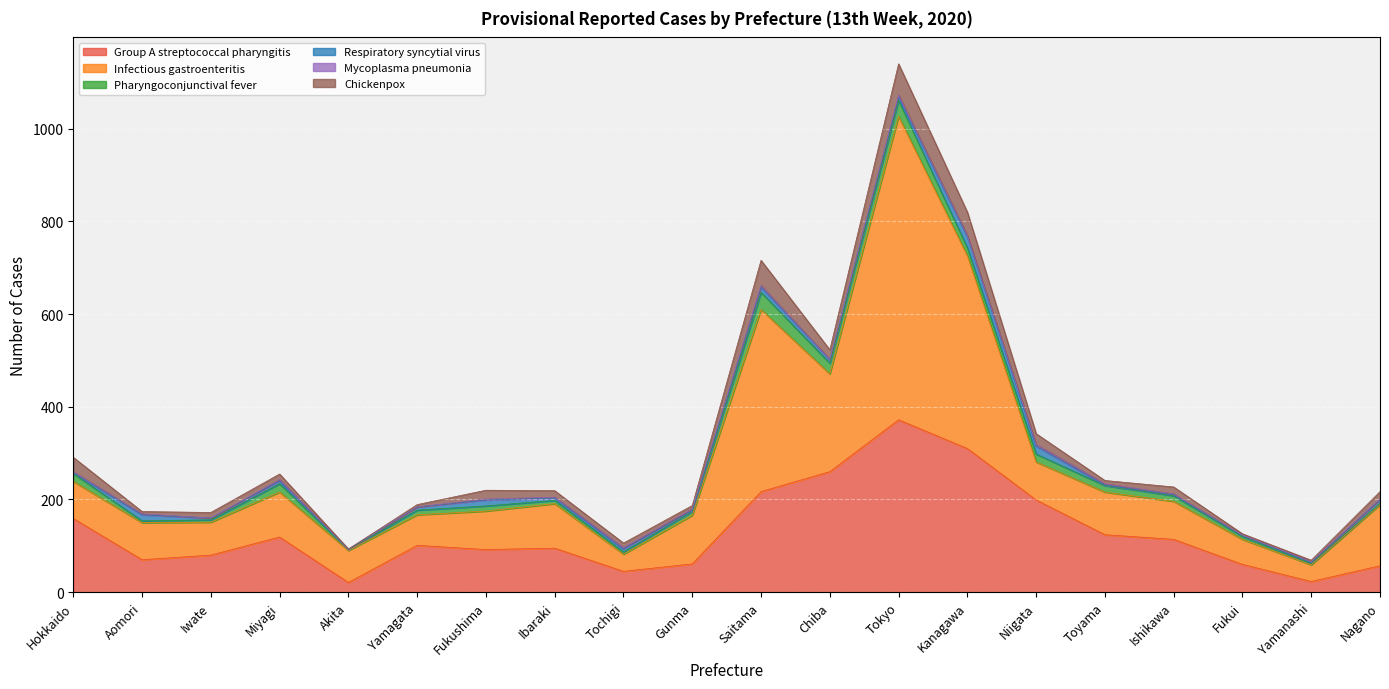

Between which two adjacent categories do Infectious gastroenteritis and Group A streptococcal pharyngitis first intersect?

Hokkaido and Aomori